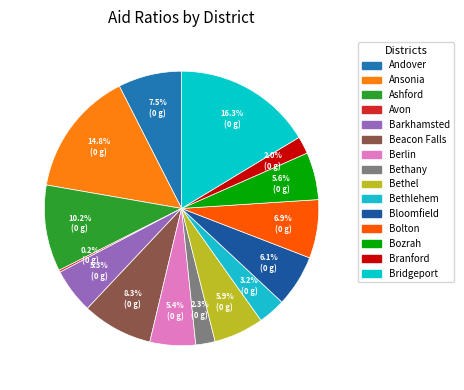

Combined, what portion of the pie is Berlin and Bethlehem?

8.6%